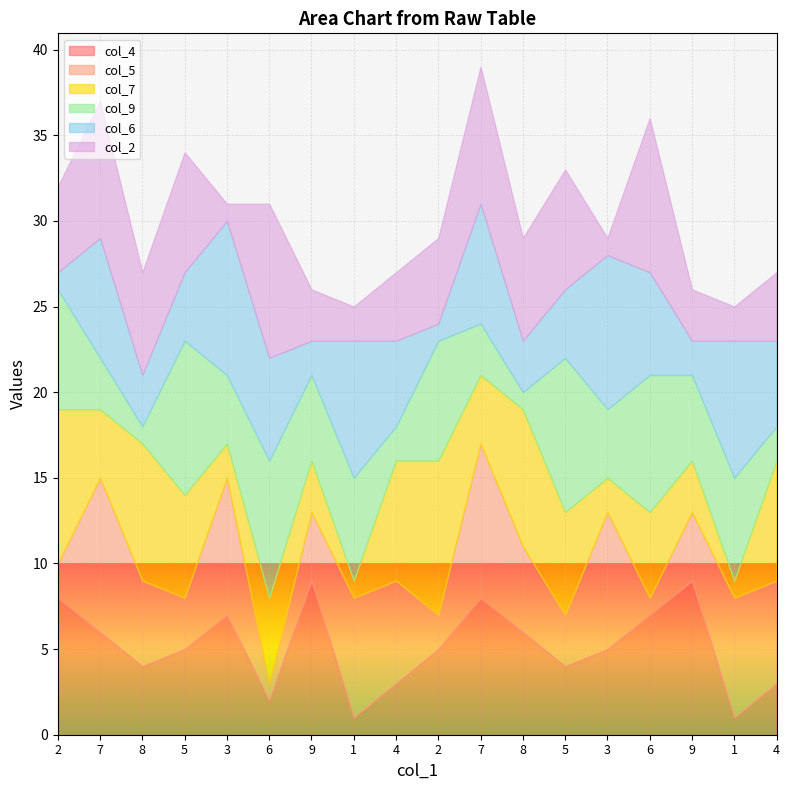

Rank the categories by col_4 value from highest to lowest.

9, 9, 2, 7, 3, 6, 7, 8, 5, 2, 3, 8, 5, 4, 4, 6, 1, 1